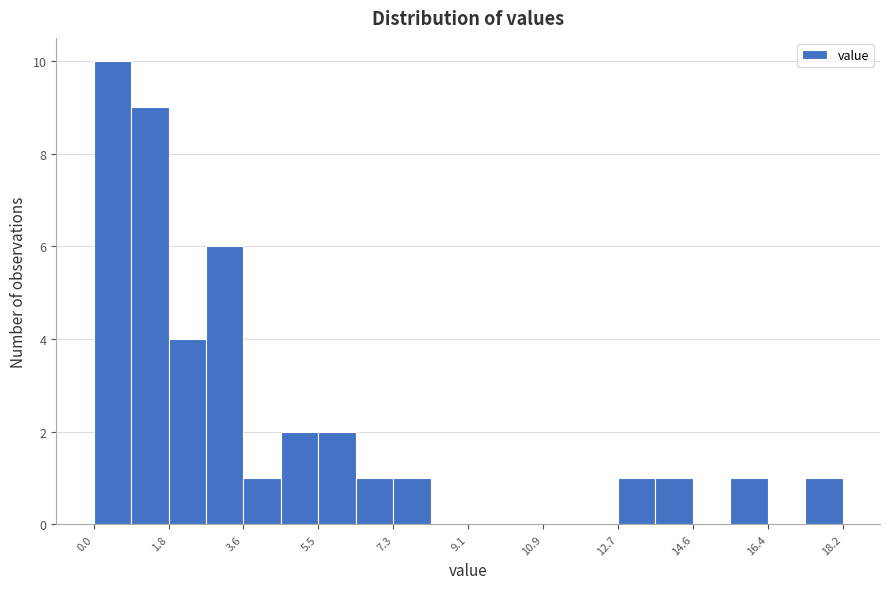

Reading left to right, transcribe this chart: for each bar, give the range it covers on the x-axis and its height. Neither the bar edges nor the heights are printed on the chart, so give them approximately, as read against the axes.

0.0 to 1.0: 10
1.0 to 1.8: 9
1.8 to 2.8: 4
2.8 to 3.6: 6
3.6 to 4.6: 1
4.6 to 5.4: 2
5.4 to 6.4: 2
6.4 to 7.2: 1
7.2 to 8.2: 1
8.2 to 9.2: 0
9.2 to 10.0: 0
10.0 to 11.0: 0
11.0 to 11.8: 0
11.8 to 12.8: 0
12.8 to 13.6: 1
13.6 to 14.6: 1
14.6 to 15.4: 0
15.4 to 16.4: 1
16.4 to 17.2: 0
17.2 to 18.2: 1